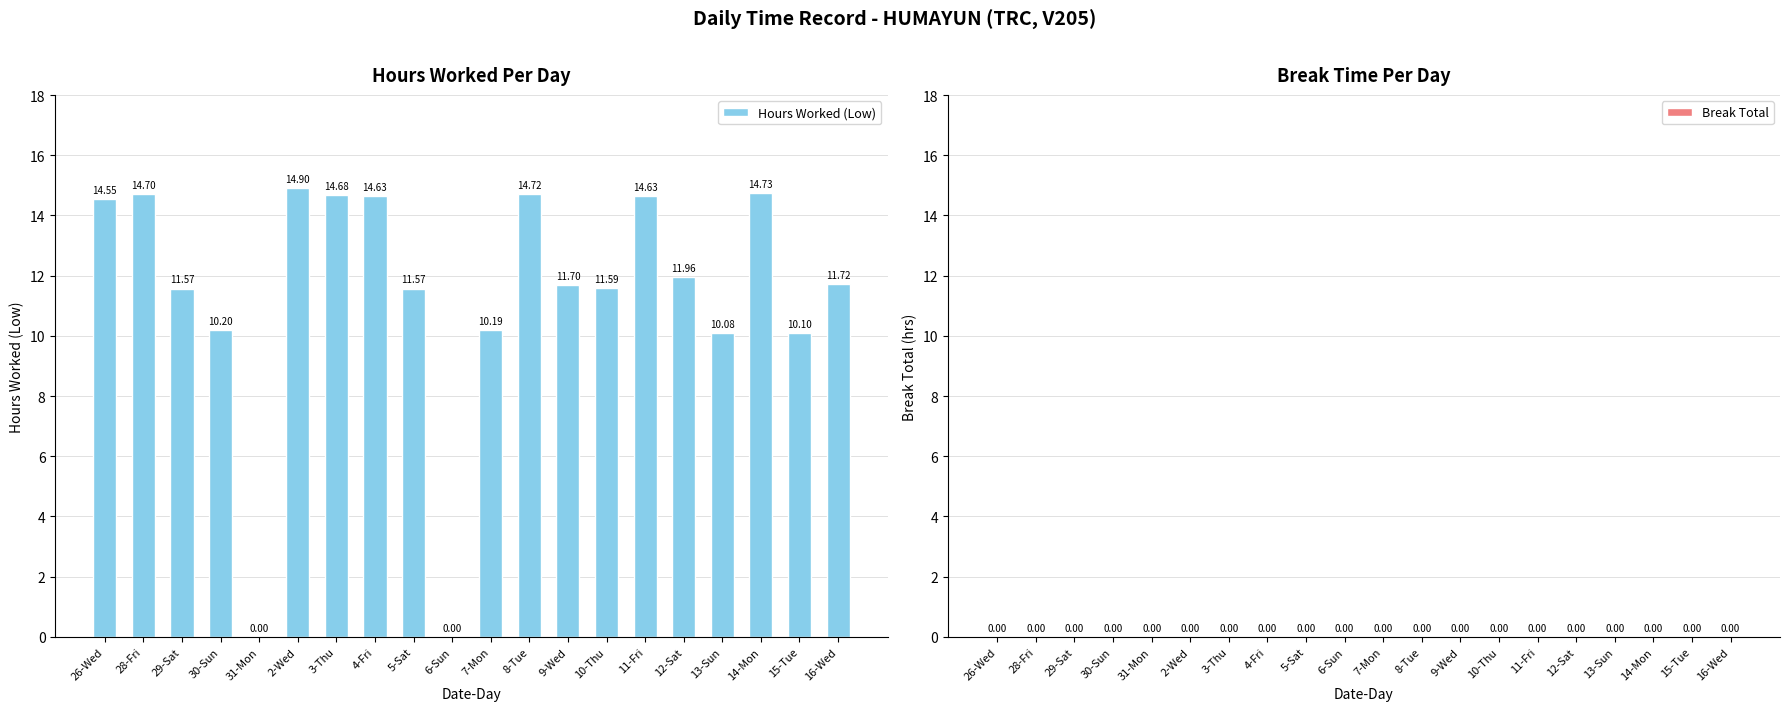

What is the sum of the values at 9-Wed and 12-Sat?

23.7